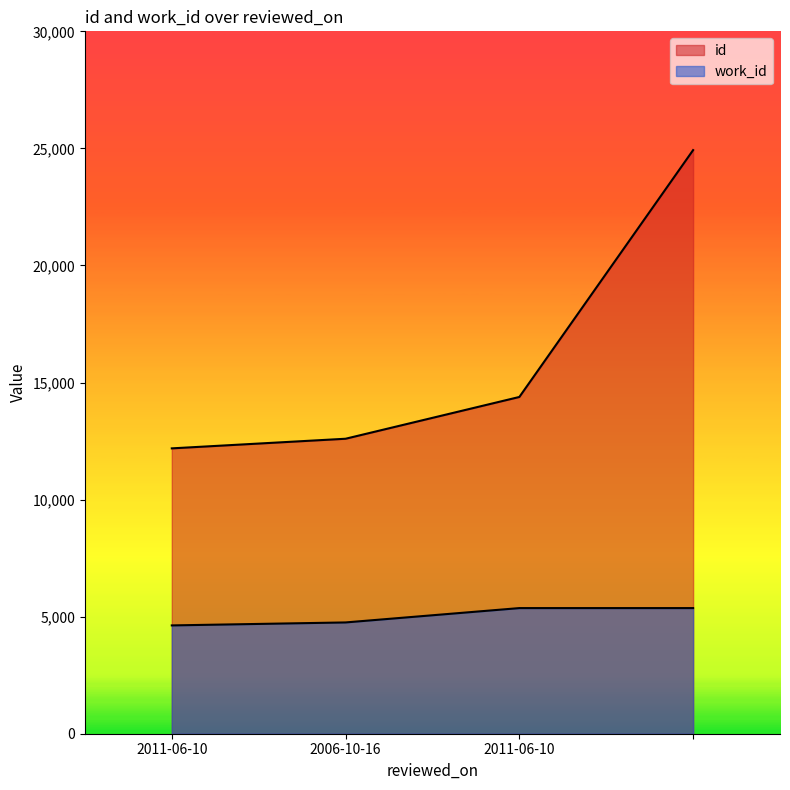

What is the sum of all id values?

64097